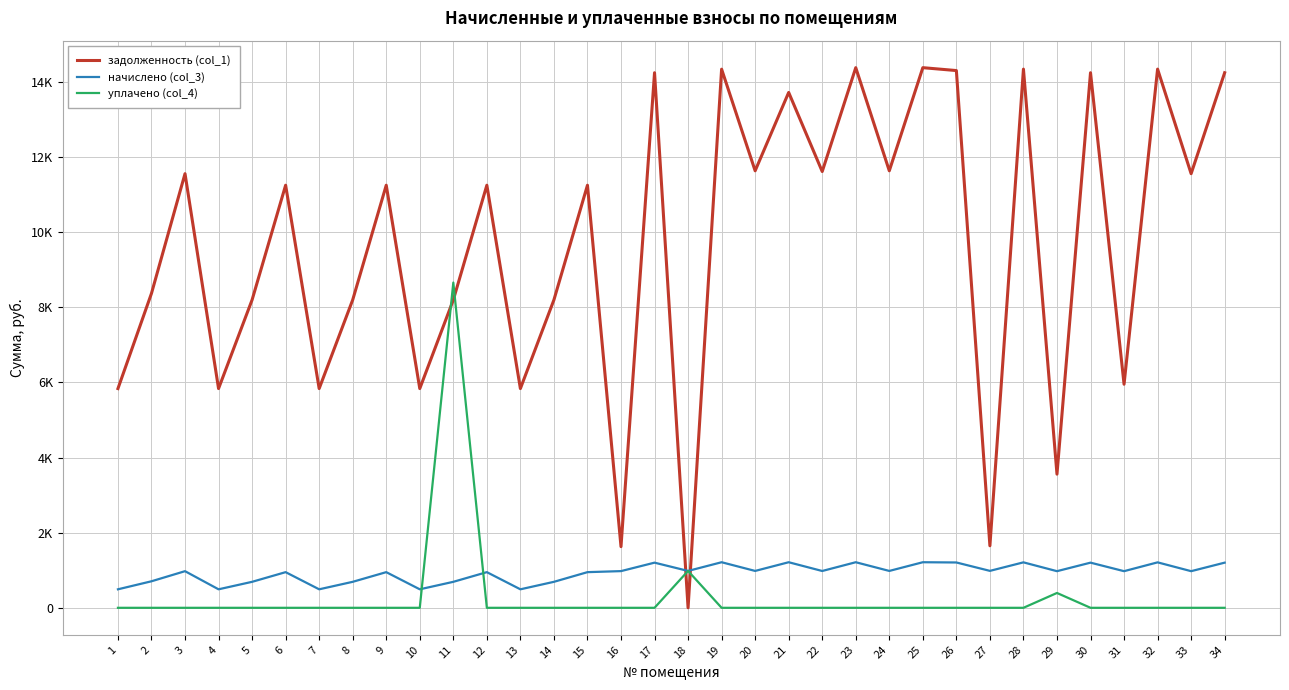

What are all the series names shown in the legend?

задолженность (col_1), начислено (col_3), уплачено (col_4)